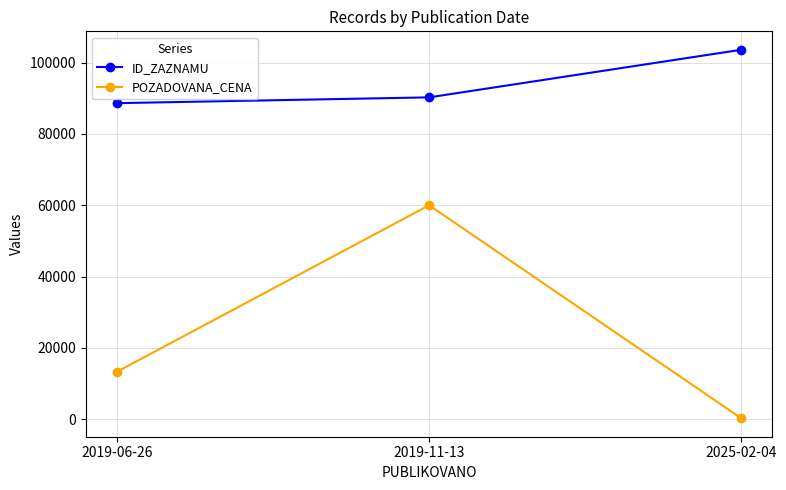

What is the value of the POZADOVANA_CENA point at the 2nd from the left?

60000